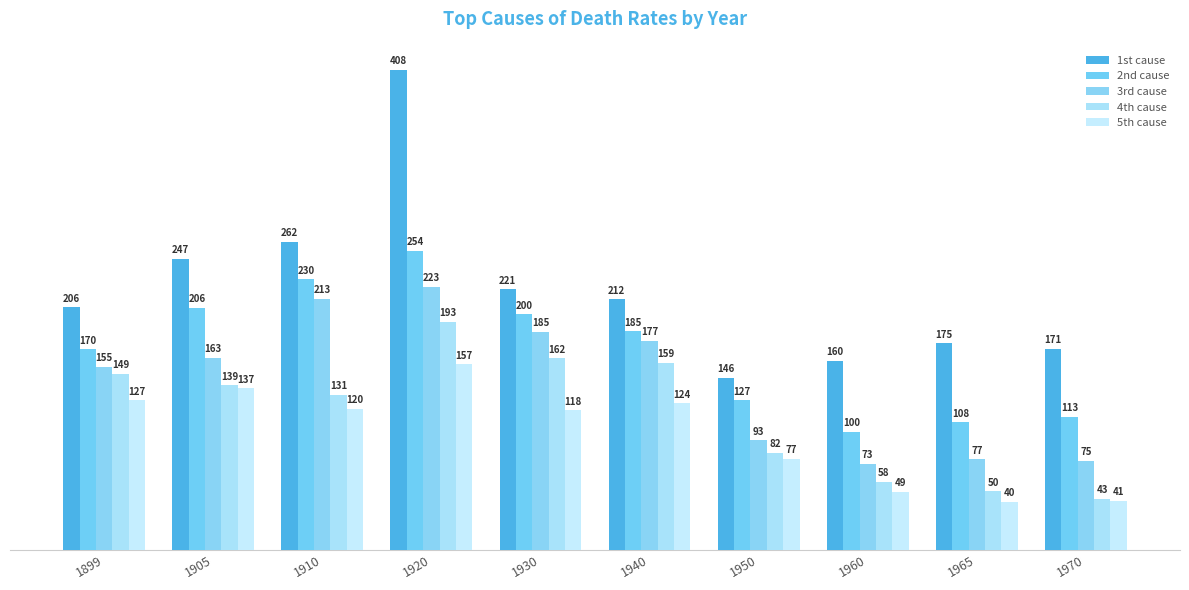

What is the difference between the maximum and second lowest values in the 2nd cause series?

145.8